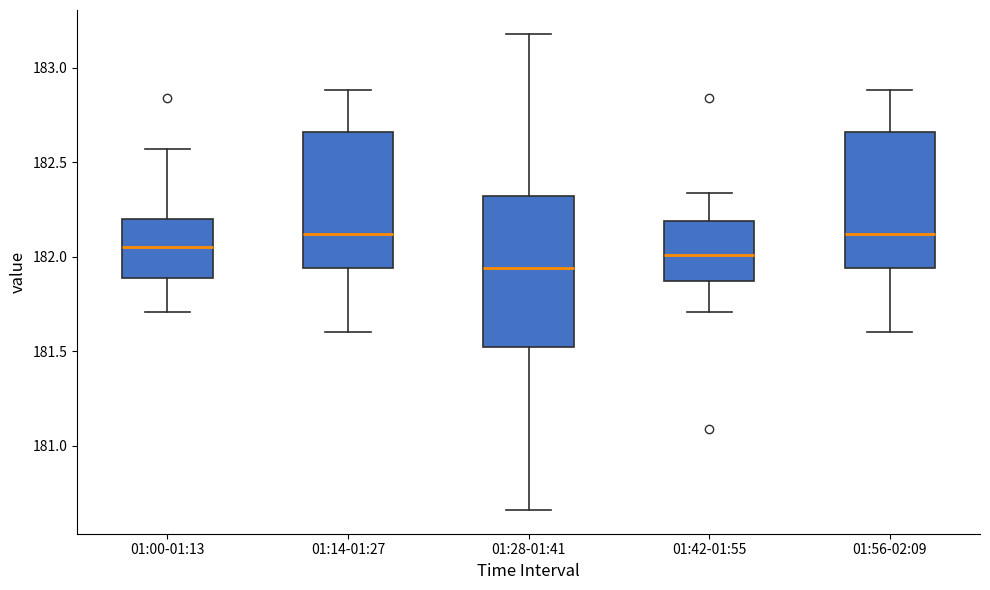

Reading left to right, read every box against the y-axis: the position of its median line, the range the box covers, and the ends of its whiskers. The values are not printed on the chart, so give them approximately, as read against the axis.

01:00-01:13: median 182.05, box 181.90 to 182.20, whiskers 181.70 to 182.55
01:14-01:27: median 182.10, box 181.95 to 182.65, whiskers 181.60 to 182.90
01:28-01:41: median 181.95, box 181.50 to 182.30, whiskers 180.65 to 183.20
01:42-01:55: median 182.00, box 181.85 to 182.20, whiskers 181.70 to 182.35
01:56-02:09: median 182.10, box 181.95 to 182.65, whiskers 181.60 to 182.90